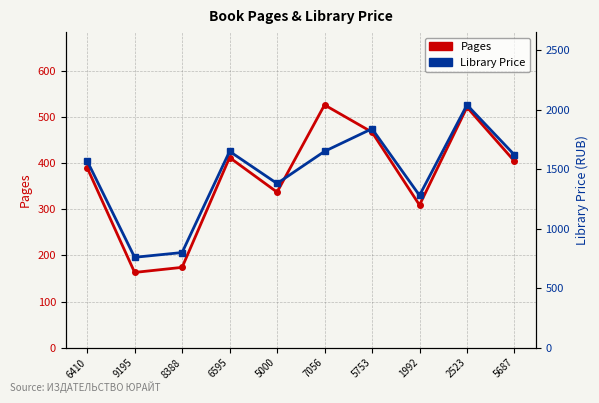

What is the value of the Pages point at the 4th from the left?

412